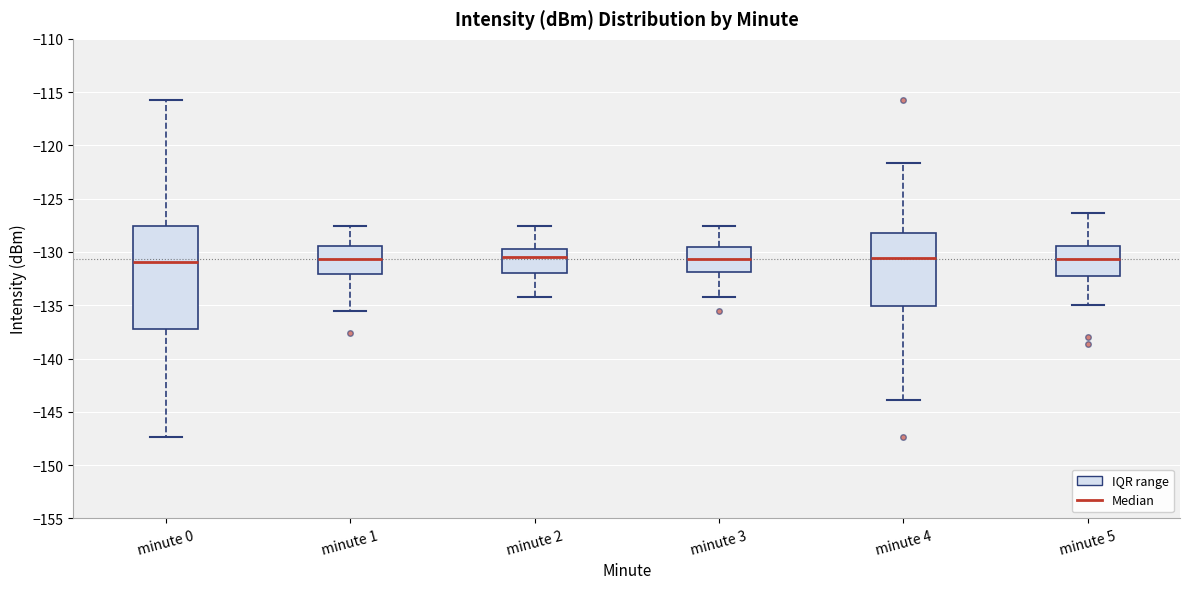

Comparing the boxes themselves (not the whiskers), which one is the tallest?

minute 0